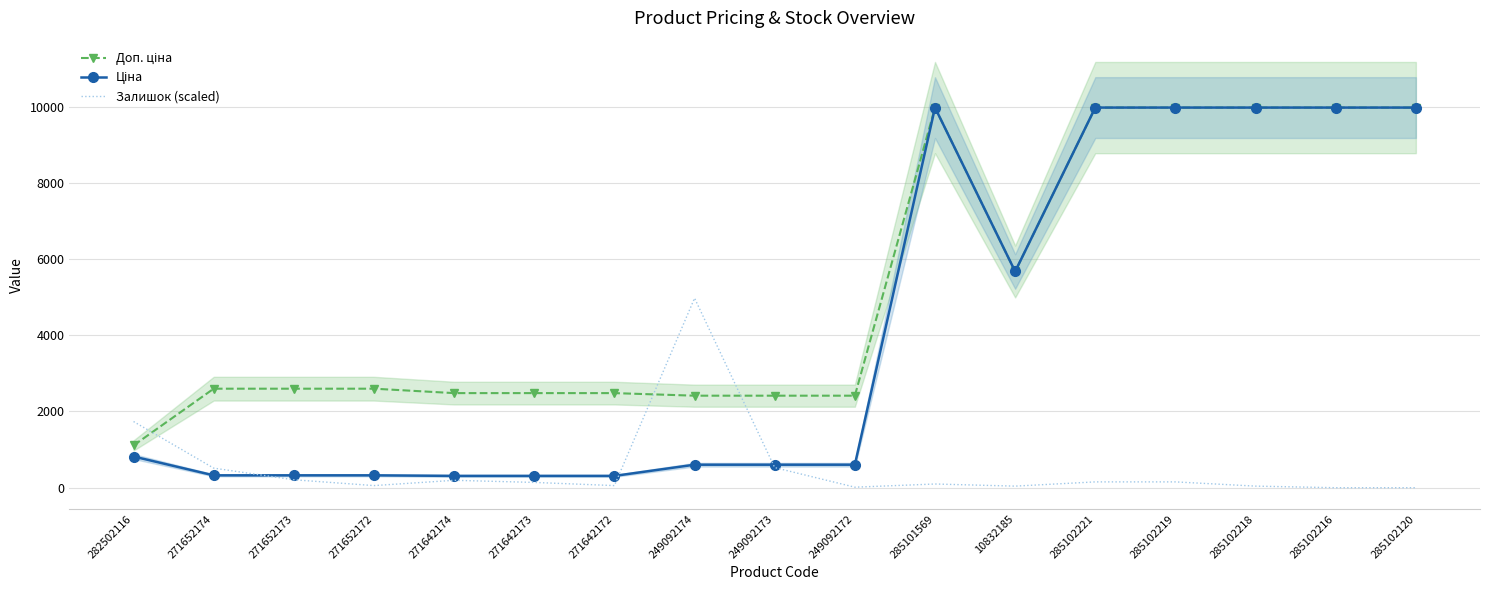

How many times do Ціна and Залишок (scaled) cross each other?

3